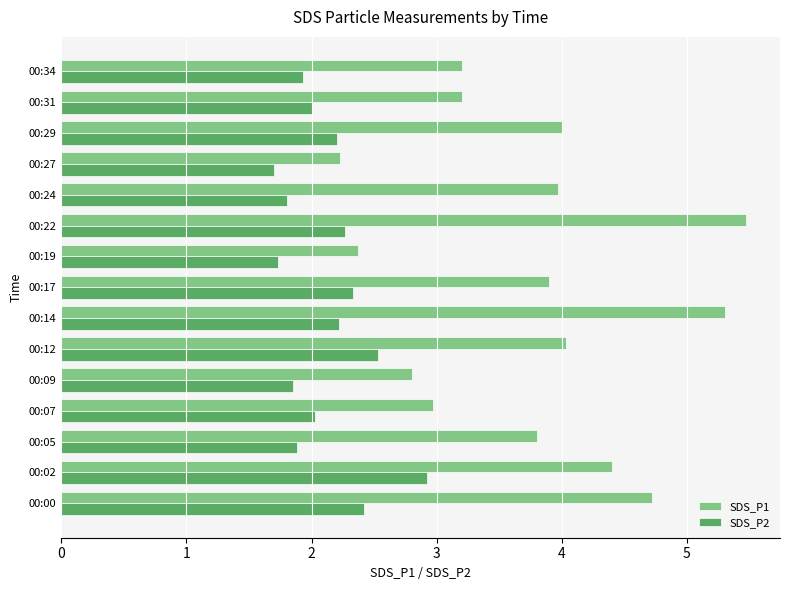

What is the difference between the second highest and minimum values in the SDS_P2 series?

0.8